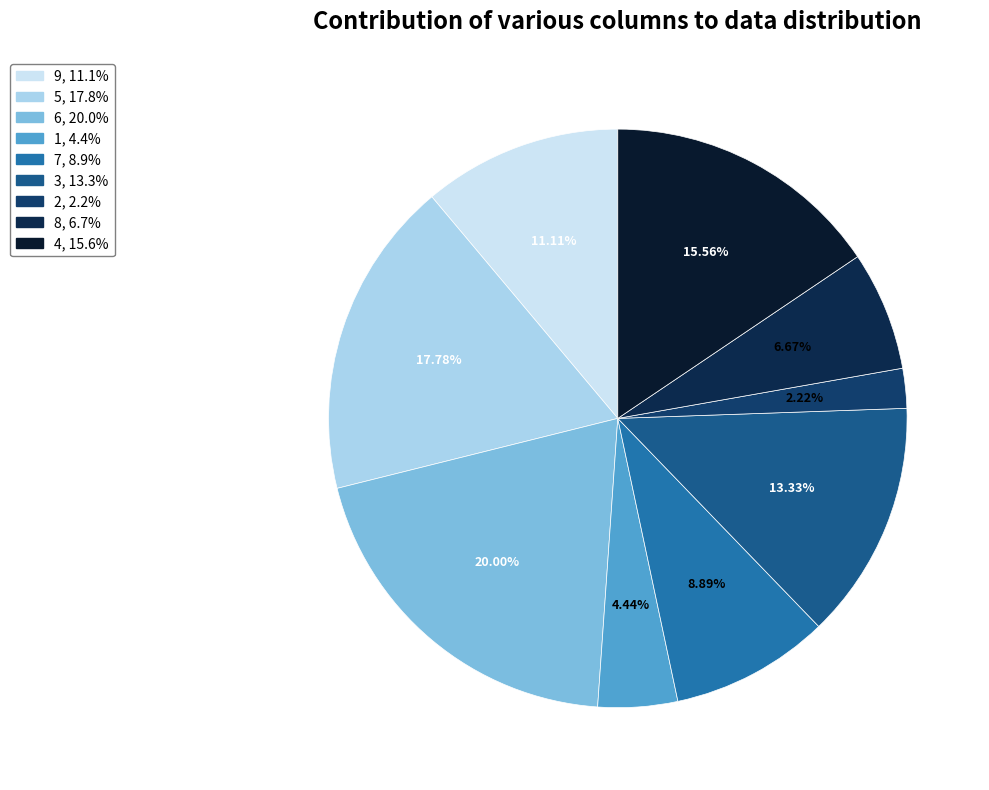

How many slices are in this pie chart?

9